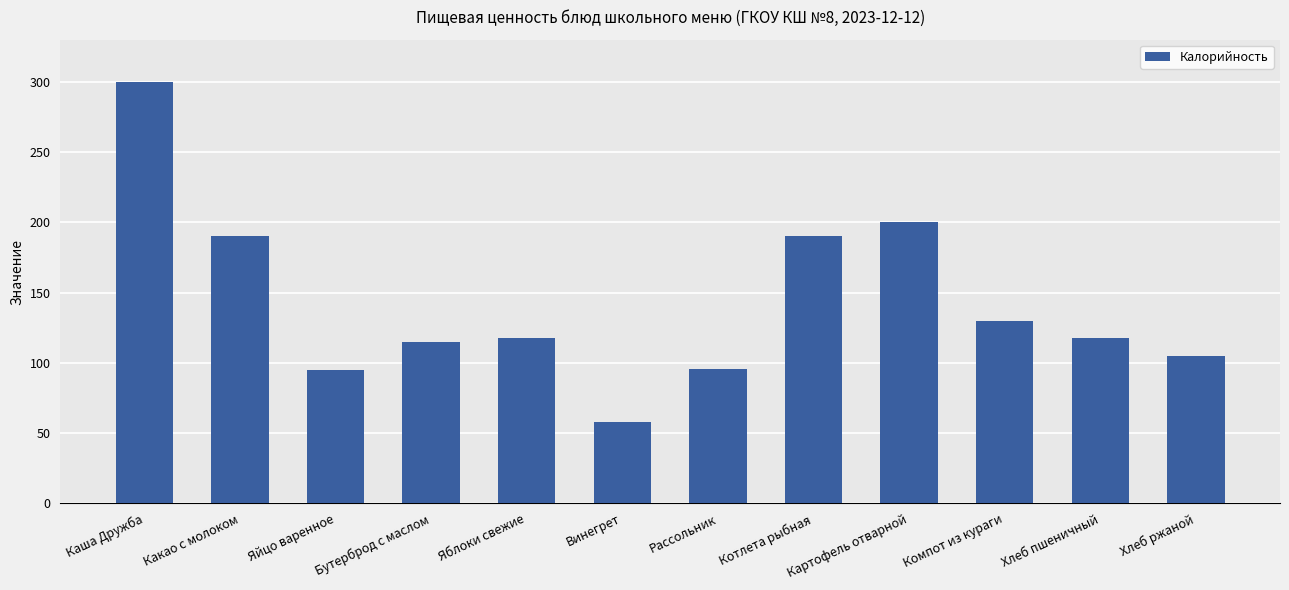

Are the bars grouped side by side (vs. stacked)?

No